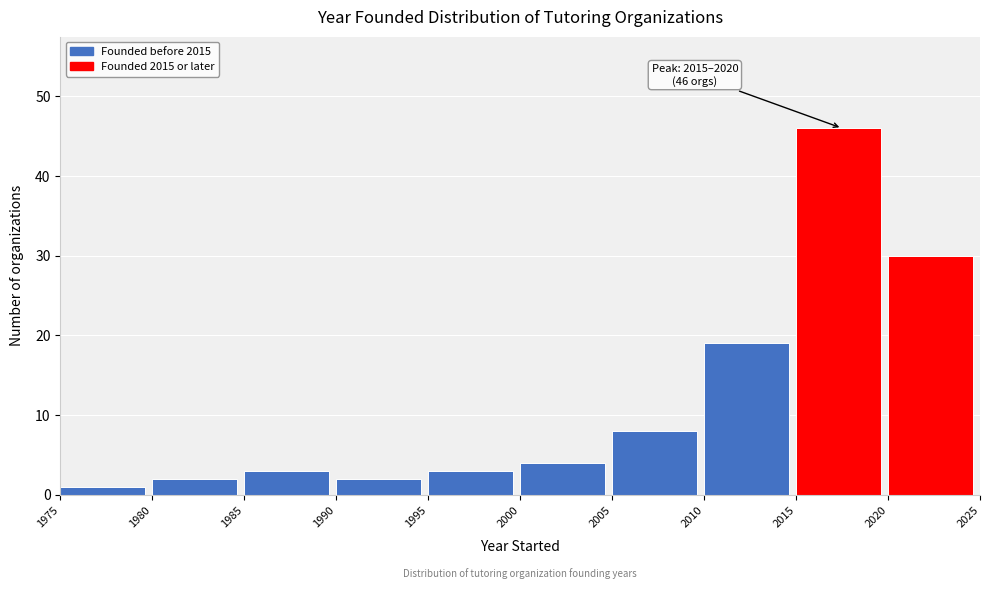

Over which range of the x-axis is the bar tallest?

2015 to 2020